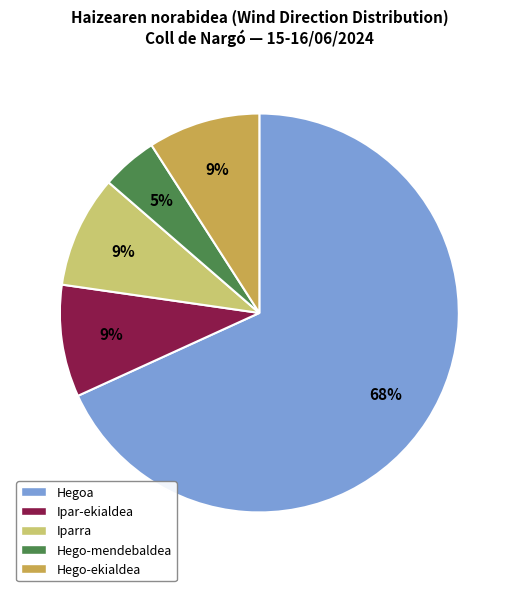

How many segments does this pie chart have?

5